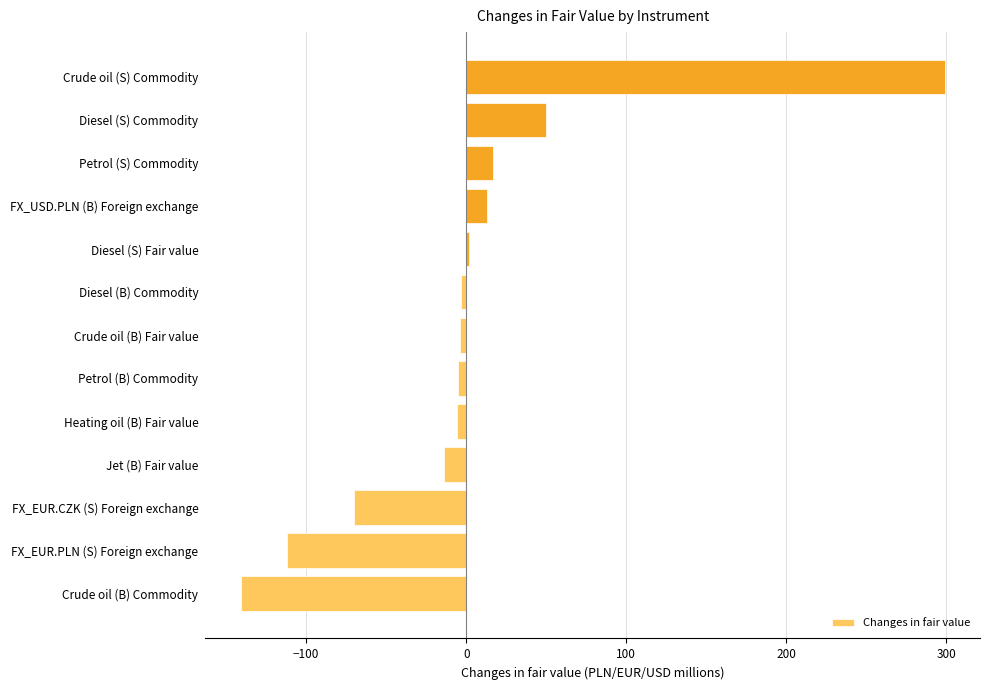

What is the difference between the maximum and minimum values?

440